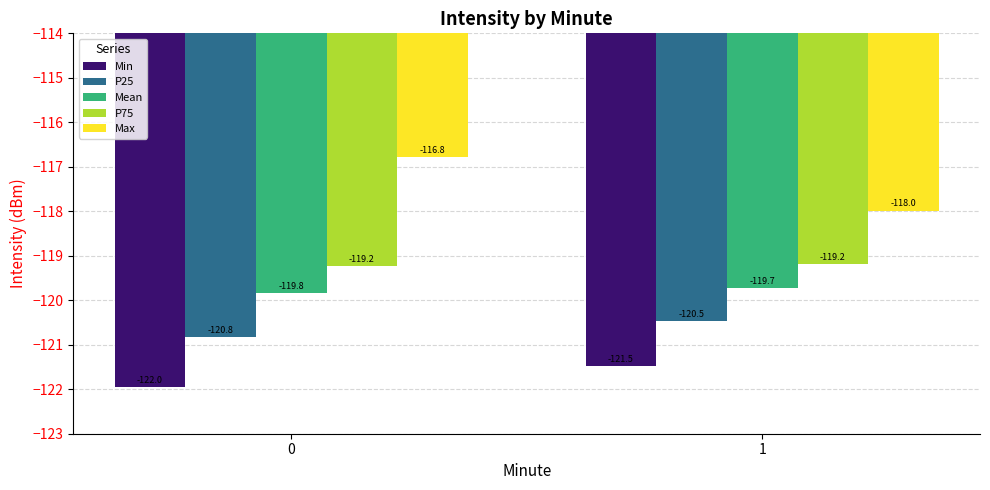

What is the difference between the highest and lowest values at 1?

3.5